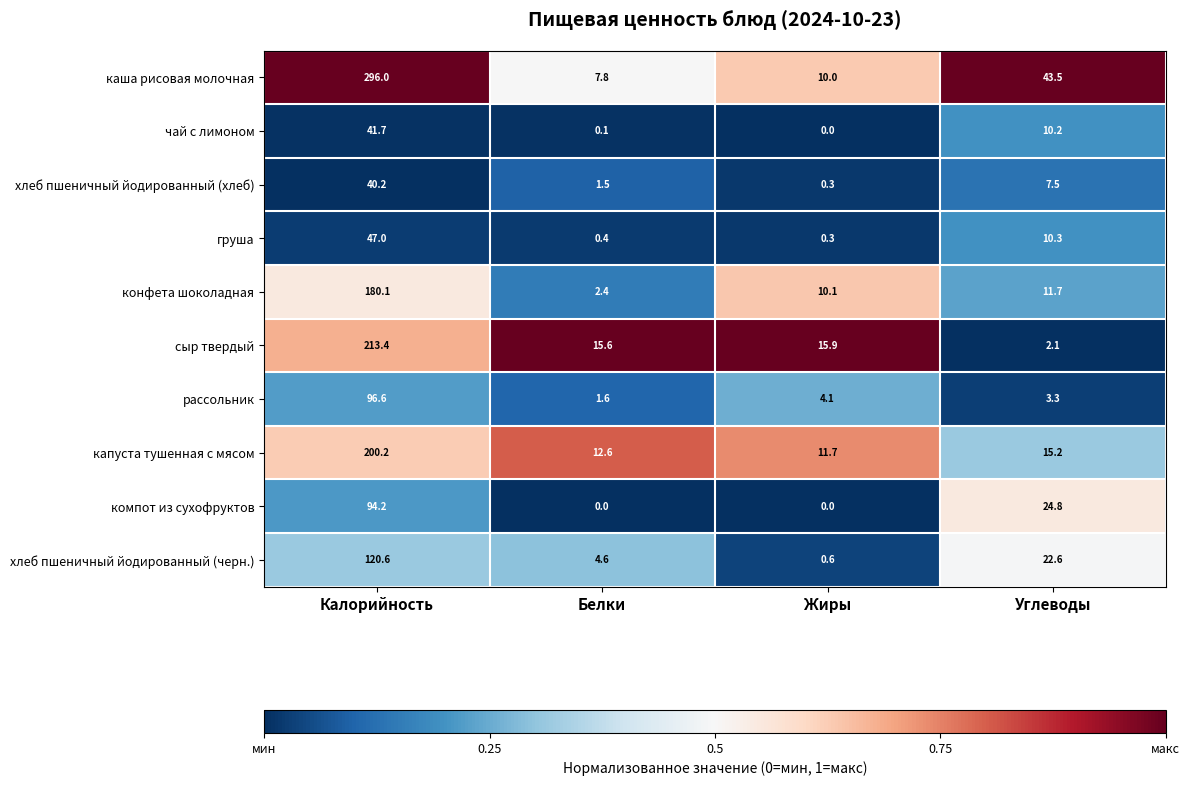

Which series has the largest range (max minus min)?

каша рисовая молочная